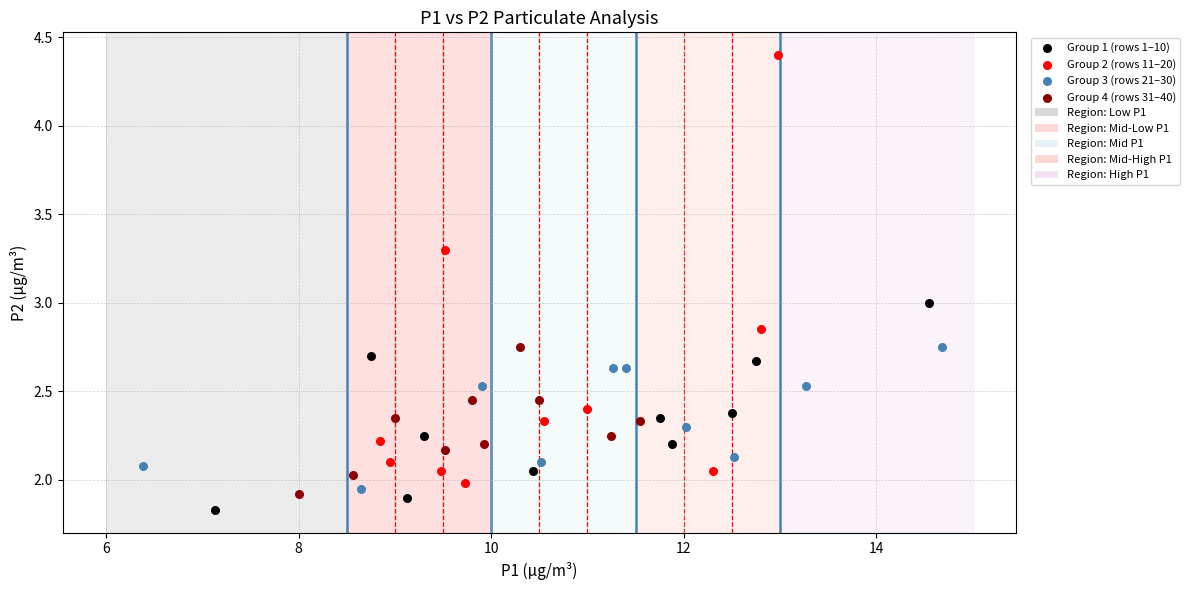

Which series has the largest Y range (max minus min)?

Group 2 (rows 11–20)